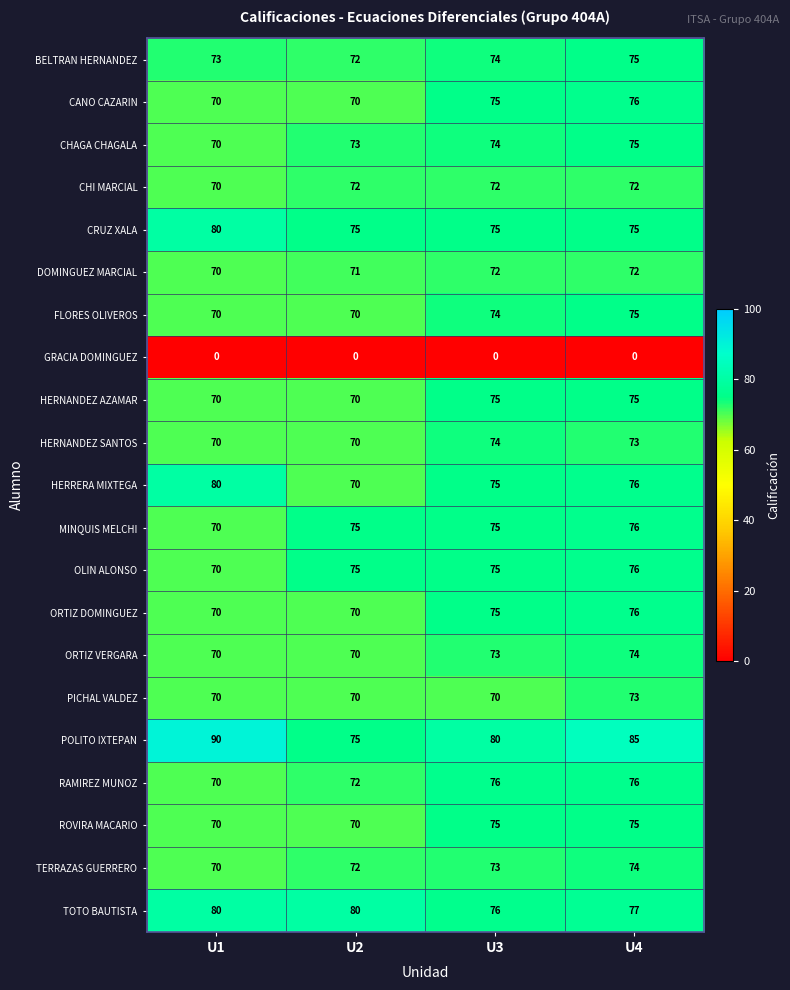

Count the TOTO BAUTISTA values in the range 77 to 80.

3